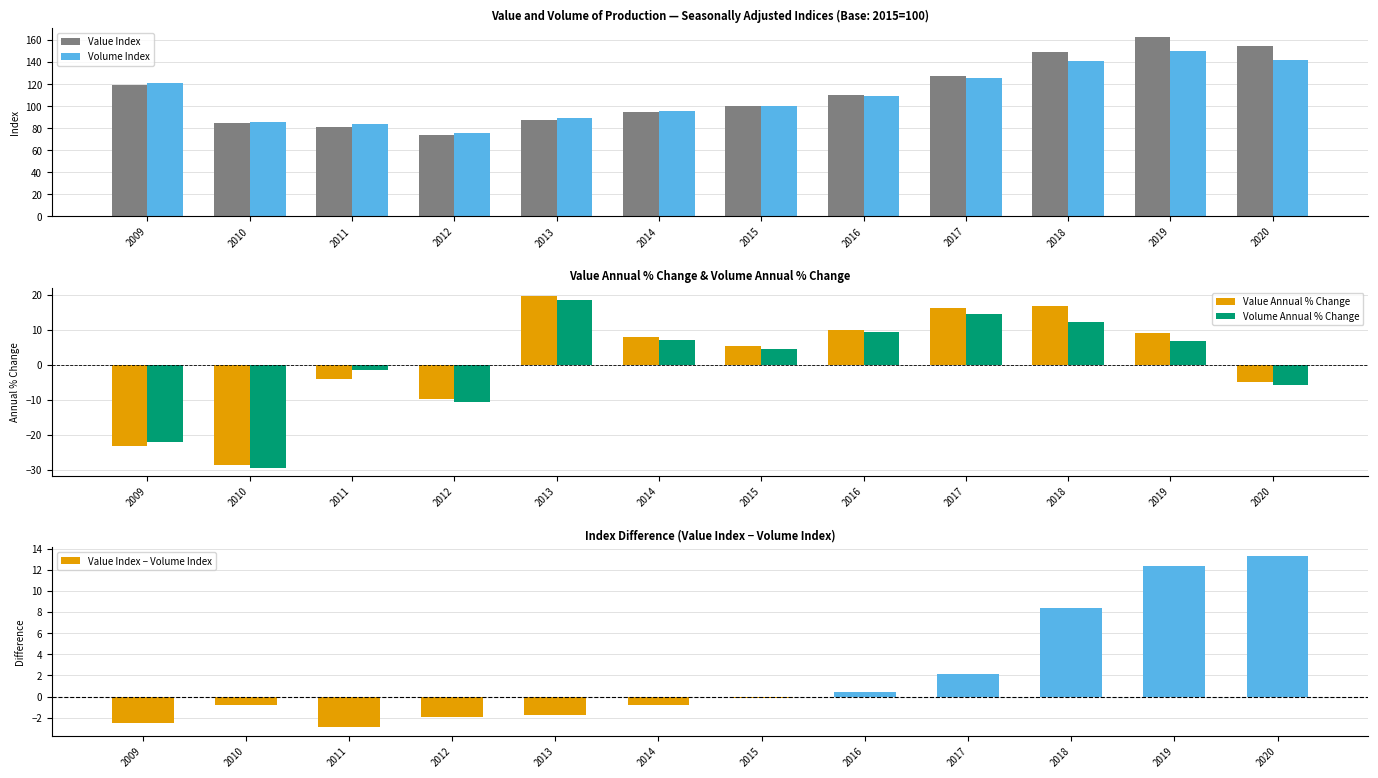

List the labels in order of Volume Annual % Change value, smallest first.

2010, 2009, 2012, 2020, 2011, 2015, 2019, 2014, 2016, 2018, 2017, 2013